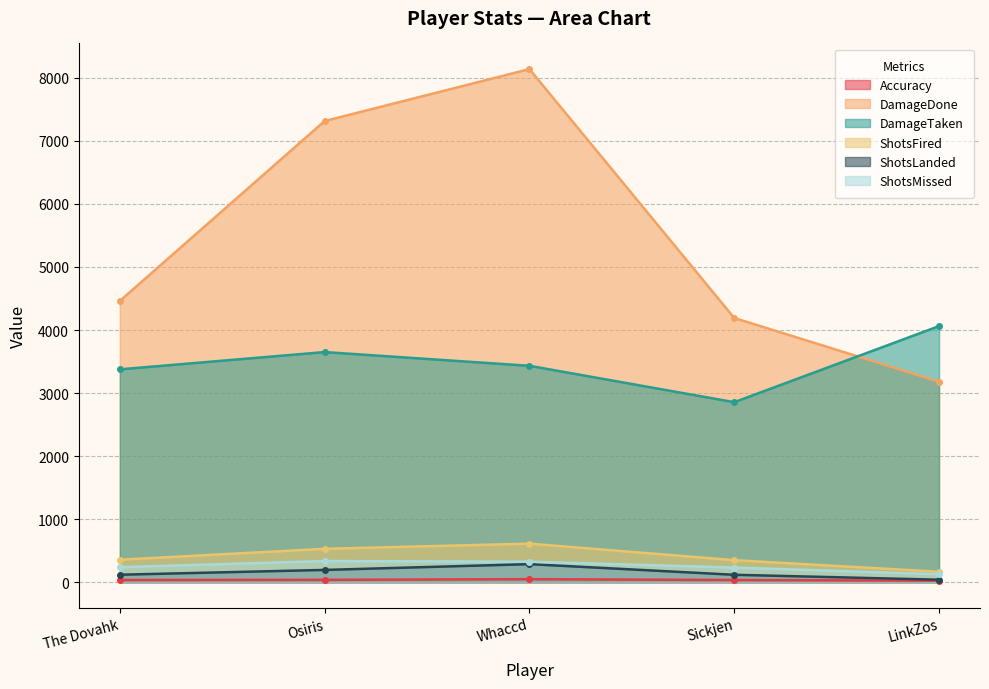

At which category is the sum across all series the highest?

Whaccd